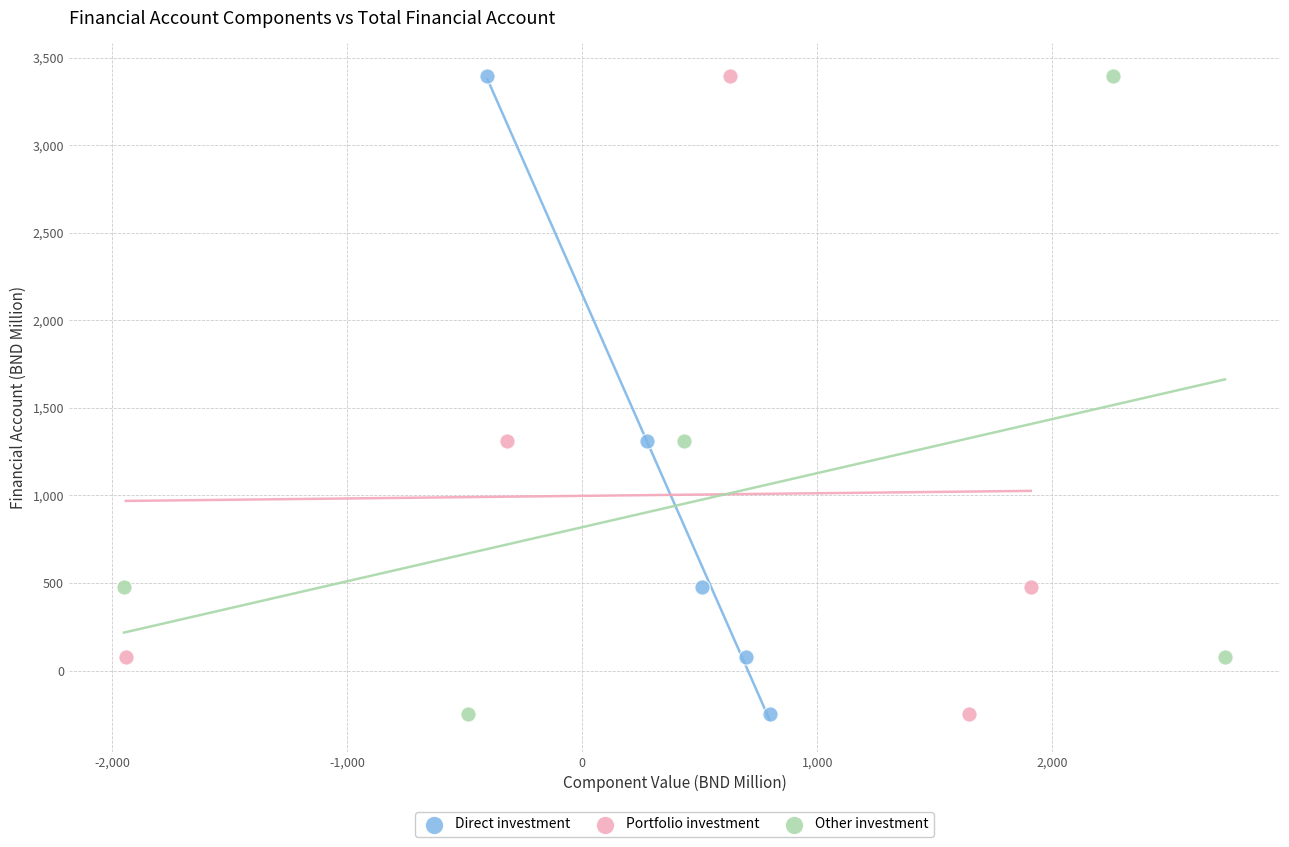

What are all the series names shown in the legend?

Direct investment, Portfolio investment, Other investment